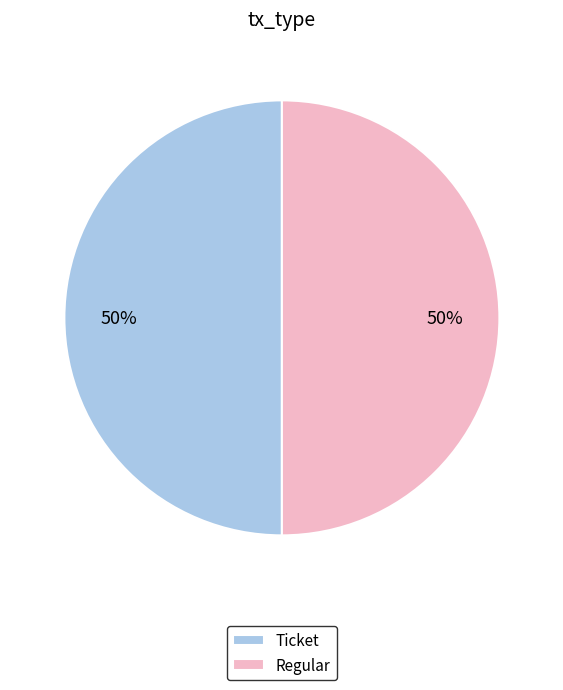

To the nearest percent, what percentage of the pie is Regular?

50%